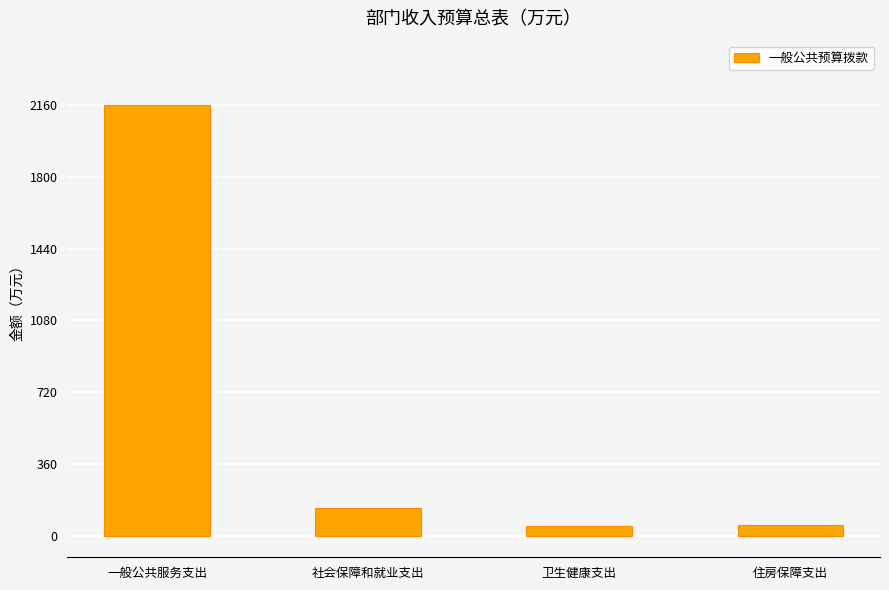

Between 社会保障和就业支出 and 卫生健康支出, which is larger?

社会保障和就业支出